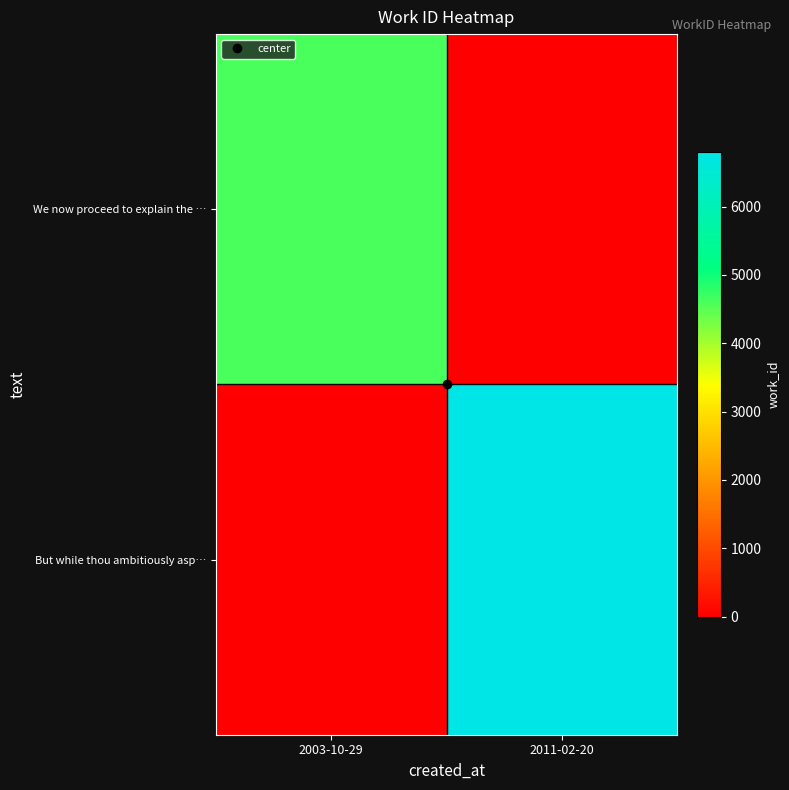

At which category does the chart reach its peak across all series?

2011-02-20